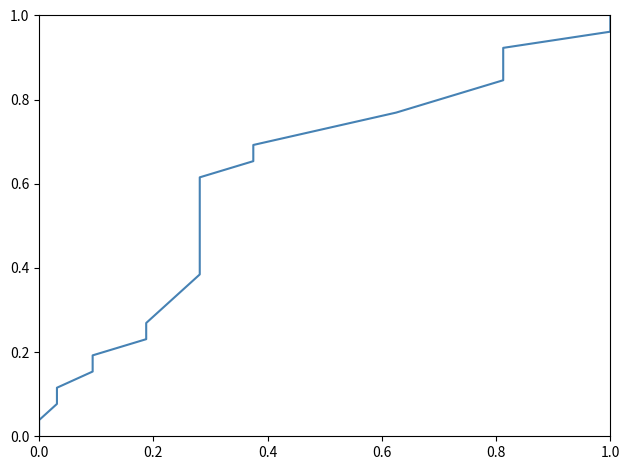

What is the greatest value displayed?

1.0